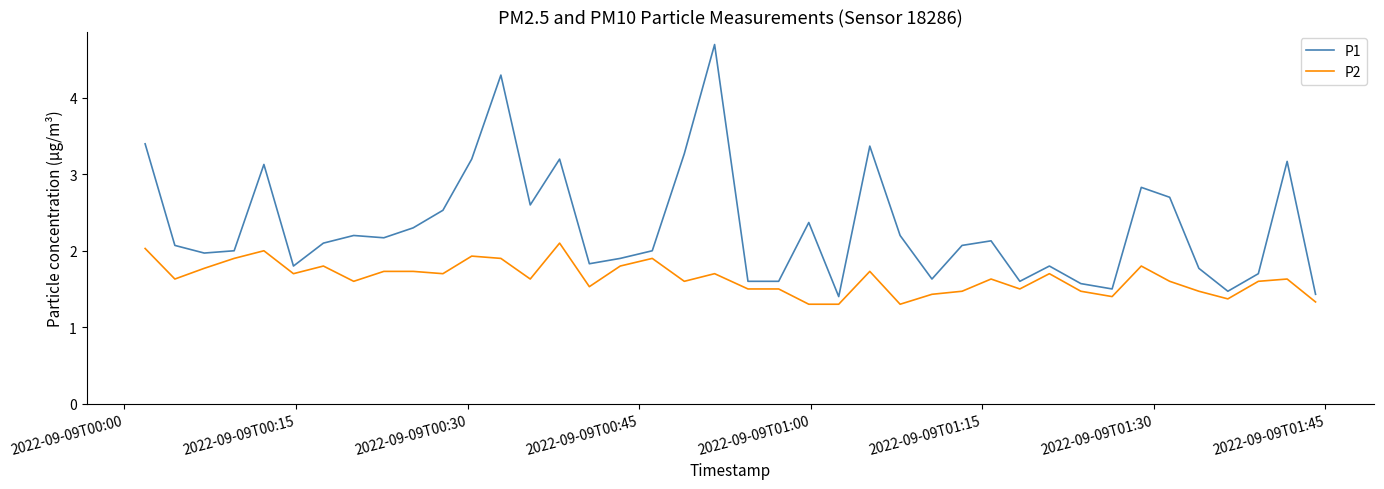

Which series has the widest spread of values?

P1